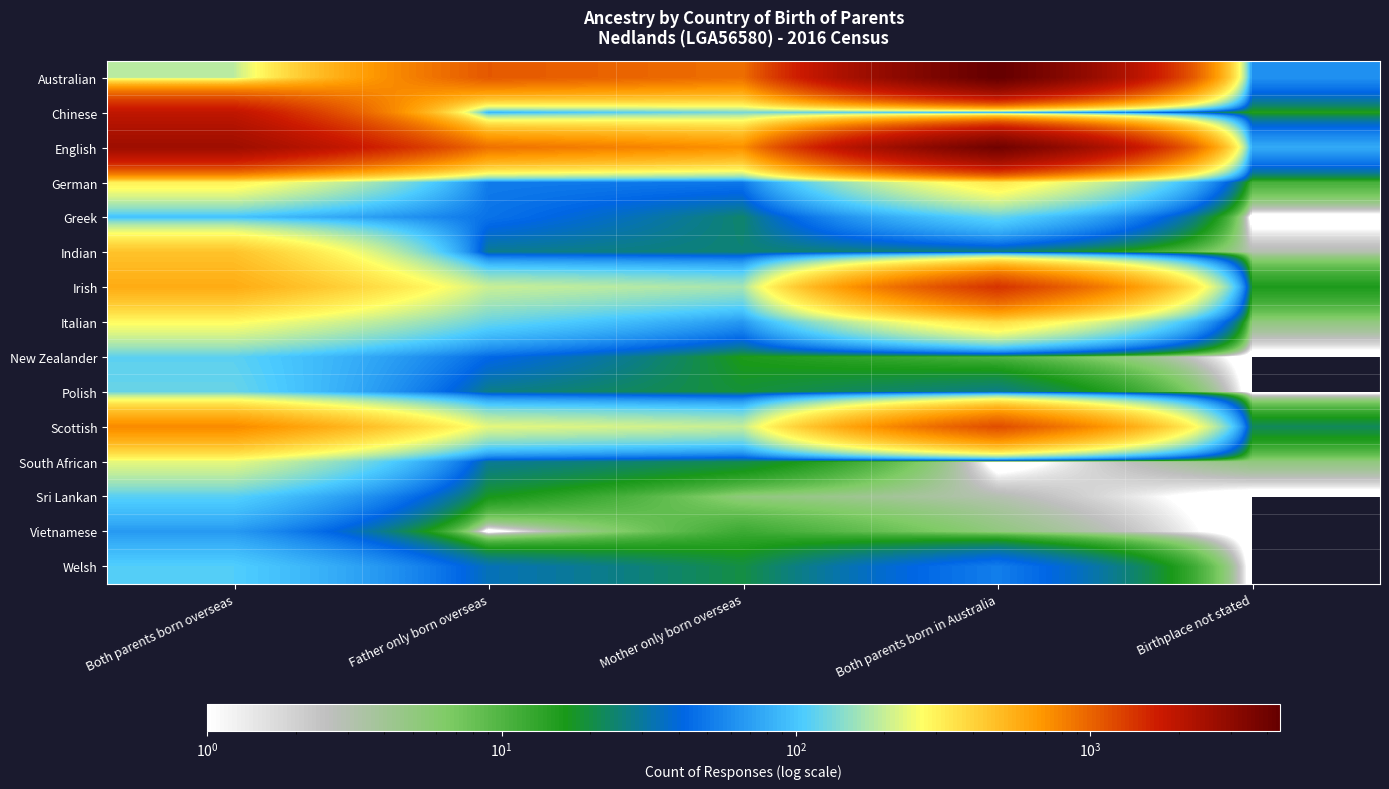

Reading left to right, transcribe all the data shown in this chart.

Australian: Both parents born overseas=189	Father only born overseas=1082	Mother only born overseas=917	Both parents born in Australia=4421	Birthplace not stated=62
Chinese: Both parents born overseas=1909	Father only born overseas=83	Mother only born overseas=130	Both parents born in Australia=64	Birthplace not stated=15
English: Both parents born overseas=2610	Father only born overseas=902	Mother only born overseas=716	Both parents born in Australia=3944	Birthplace not stated=78
German: Both parents born overseas=305	Father only born overseas=51	Mother only born overseas=49	Both parents born in Australia=332	Birthplace not stated=11
Greek: Both parents born overseas=96	Father only born overseas=47	Mother only born overseas=24	Both parents born in Australia=119	Birthplace not stated=0
Indian: Both parents born overseas=459	Father only born overseas=28	Mother only born overseas=25	Both parents born in Australia=25	Birthplace not stated=3
Irish: Both parents born overseas=568	Father only born overseas=203	Mother only born overseas=168	Both parents born in Australia=1425	Birthplace not stated=16
Italian: Both parents born overseas=276	Father only born overseas=123	Mother only born overseas=66	Both parents born in Australia=367	Birthplace not stated=5
New Zealander: Both parents born overseas=115	Father only born overseas=43	Mother only born overseas=16	Both parents born in Australia=10	Birthplace not stated=0
Polish: Both parents born overseas=122	Father only born overseas=27	Mother only born overseas=19	Both parents born in Australia=27	Birthplace not stated=0
Scottish: Both parents born overseas=754	Father only born overseas=234	Mother only born overseas=198	Both parents born in Australia=1179	Birthplace not stated=22
South African: Both parents born overseas=236	Father only born overseas=29	Mother only born overseas=21	Both parents born in Australia=0	Birthplace not stated=5
Sri Lankan: Both parents born overseas=112	Father only born overseas=17	Mother only born overseas=5	Both parents born in Australia=3	Birthplace not stated=0
Vietnamese: Both parents born overseas=67	Father only born overseas=0	Mother only born overseas=12	Both parents born in Australia=5	Birthplace not stated=0
Welsh: Both parents born overseas=109	Father only born overseas=34	Mother only born overseas=20	Both parents born in Australia=52	Birthplace not stated=0